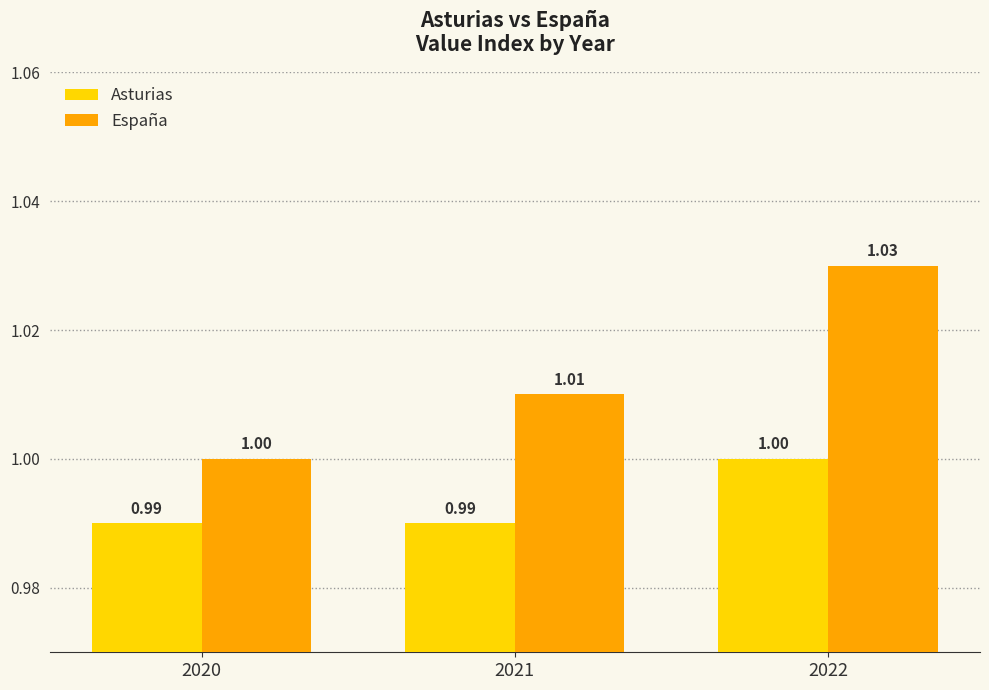

At 2021, list the series in order from smallest to largest.

Asturias, España